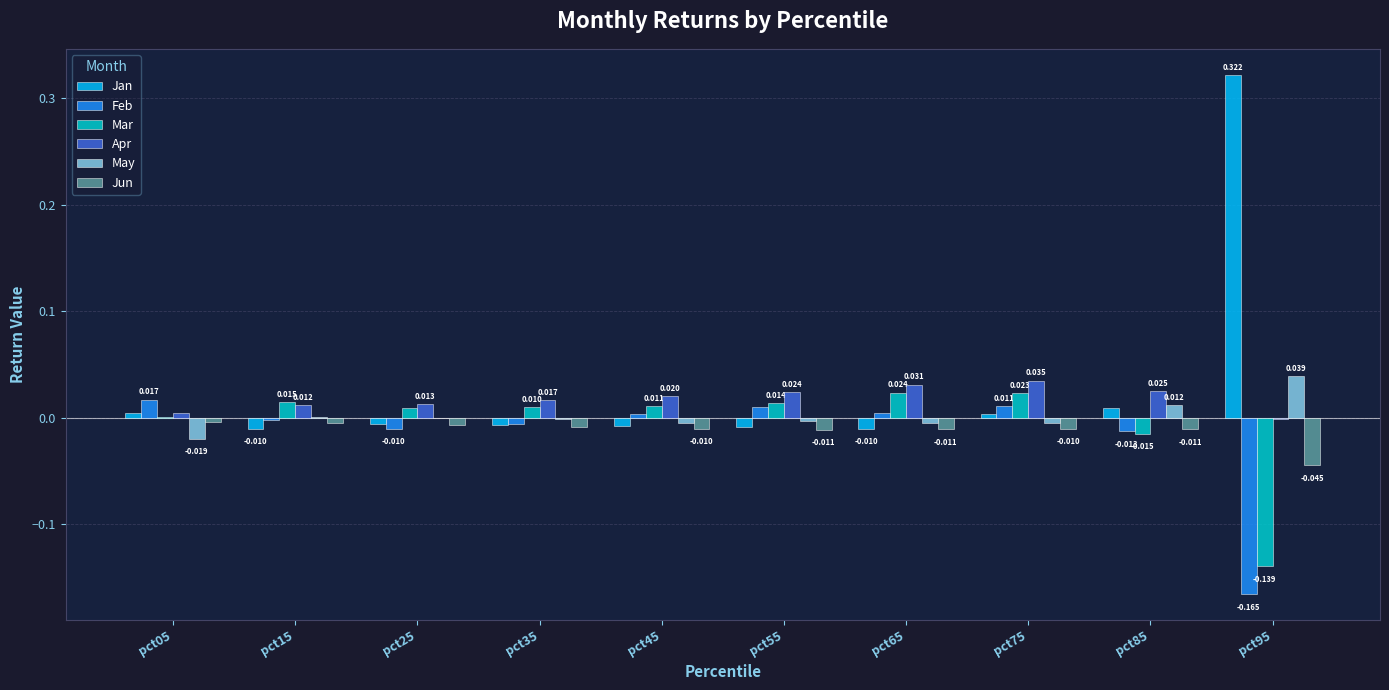

How many groups of bars are there?

10